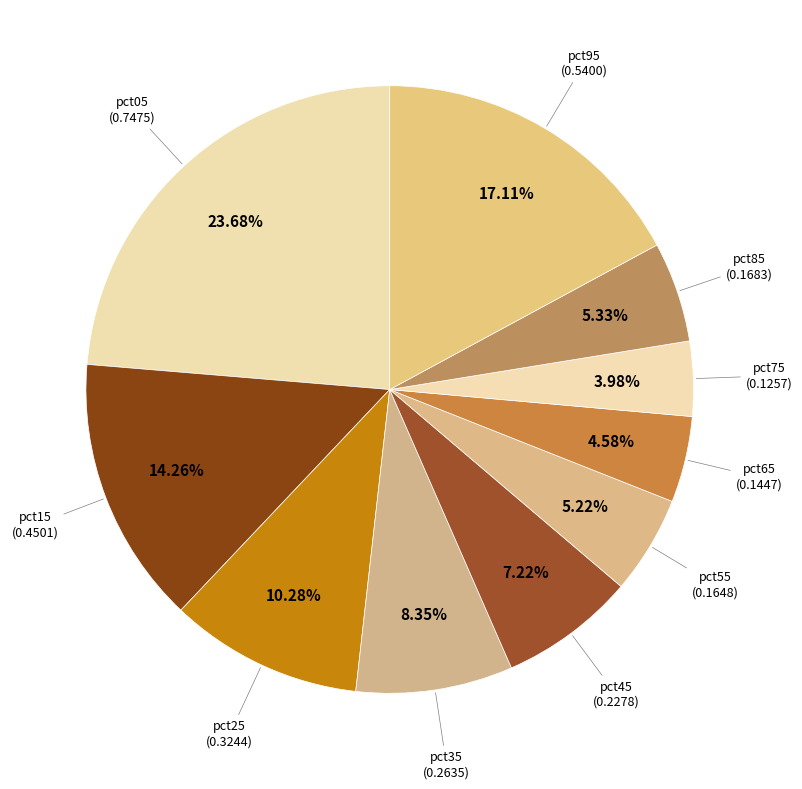

To the nearest percent, what is the average slice percentage?

10%